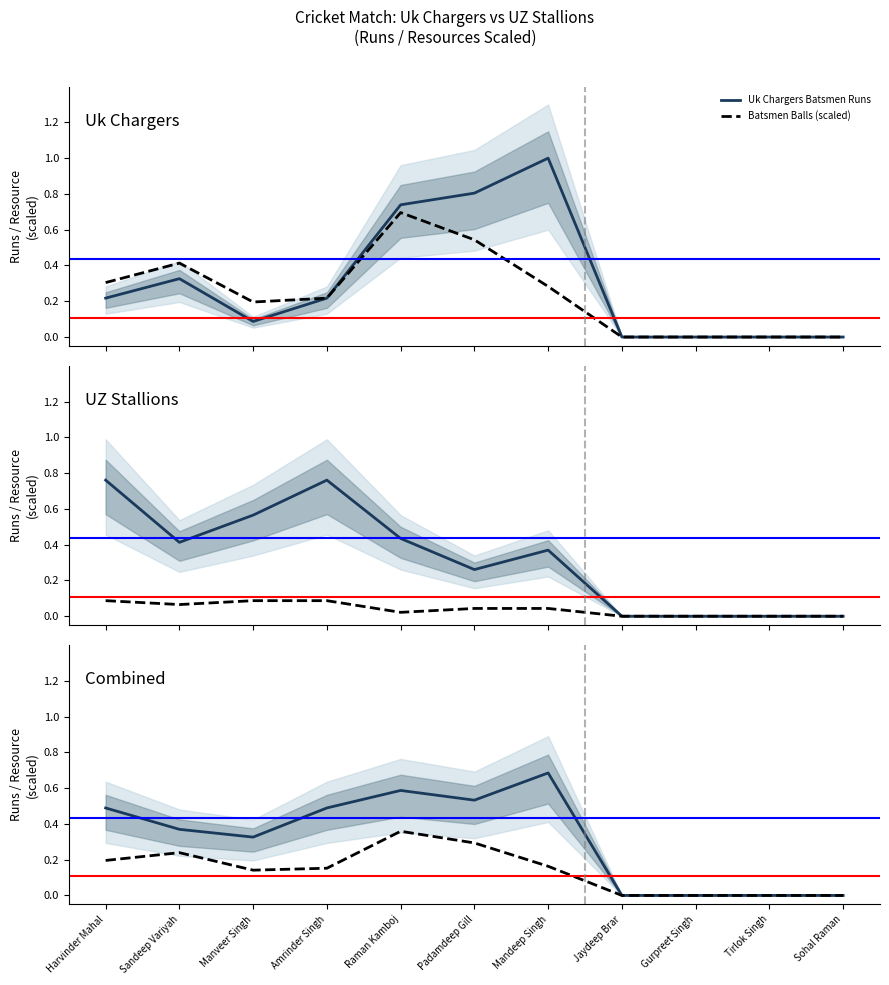

Does the chart display data point markers on the line(s)?

No